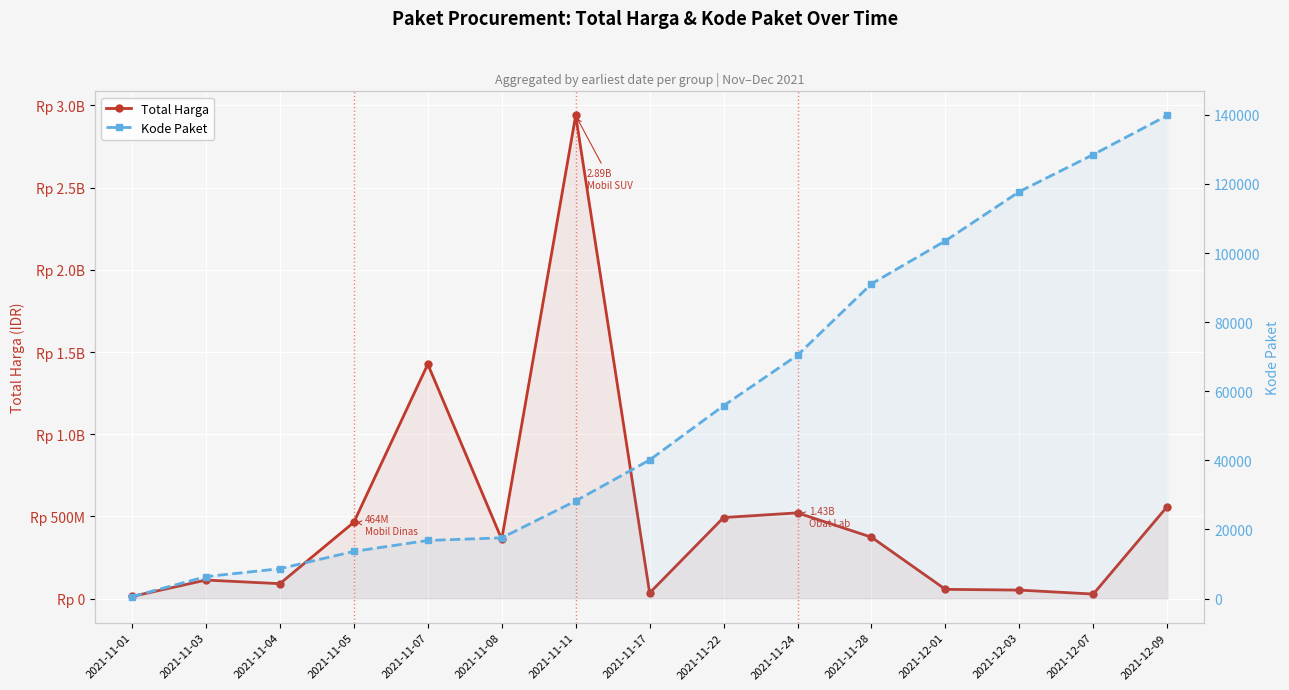

What is the difference between the Kode Paket values at 2021-11-11 and 2021-12-03?

89512